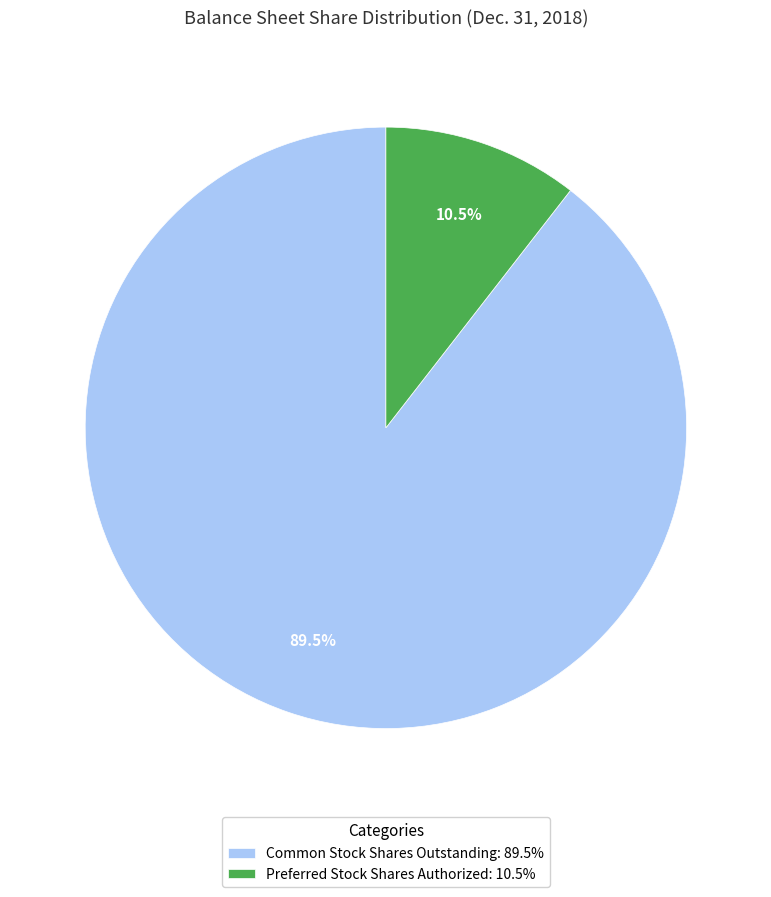

Rank the categories by value from lowest to highest.

Preferred Stock Shares Authorized: 10.5%, Common Stock Shares Outstanding: 89.5%